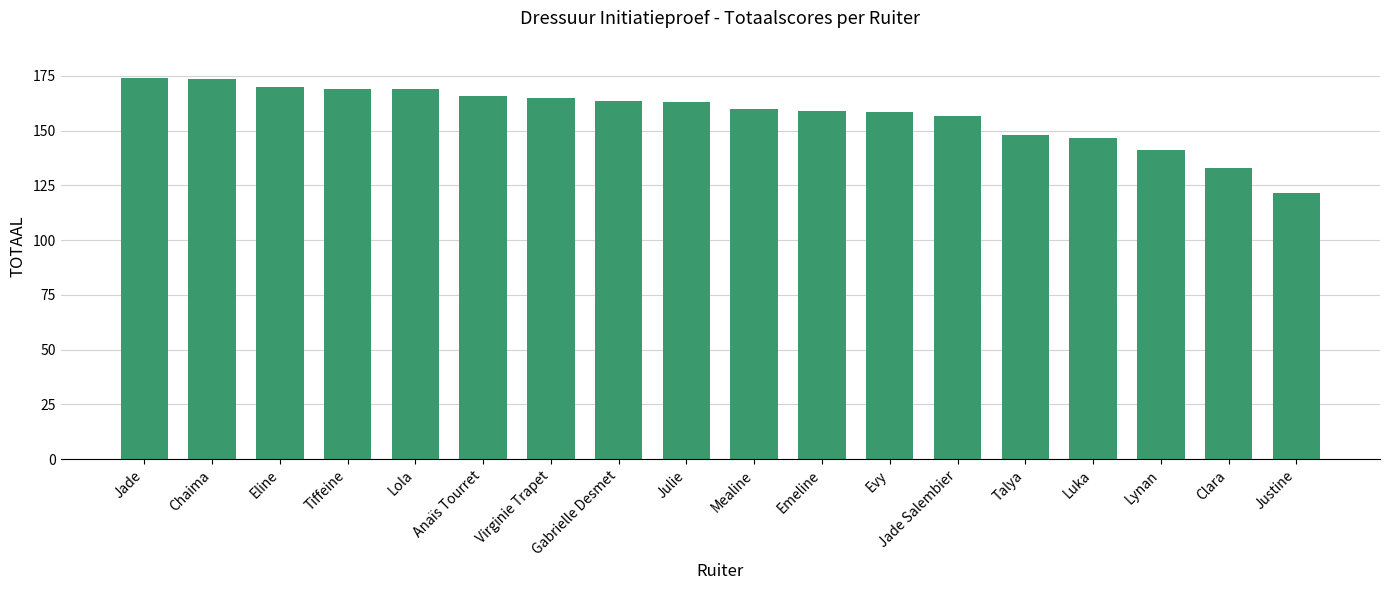

What is the change in value from Tiffeine to Gabrielle Desmet?

-5.5